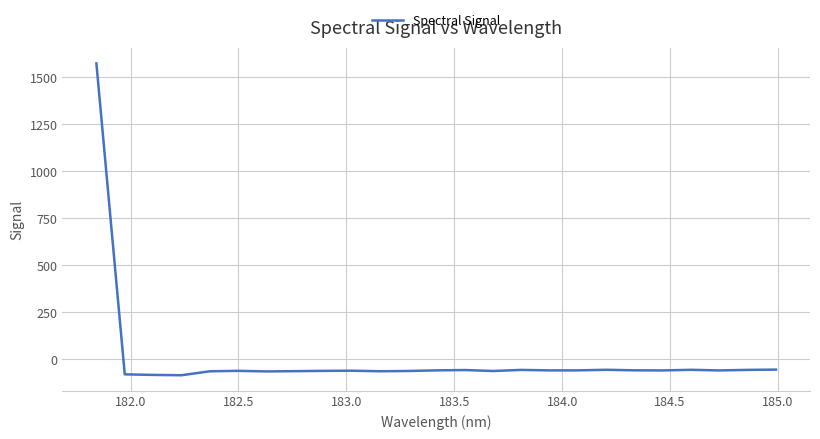

What is the greatest value displayed?

1572.5